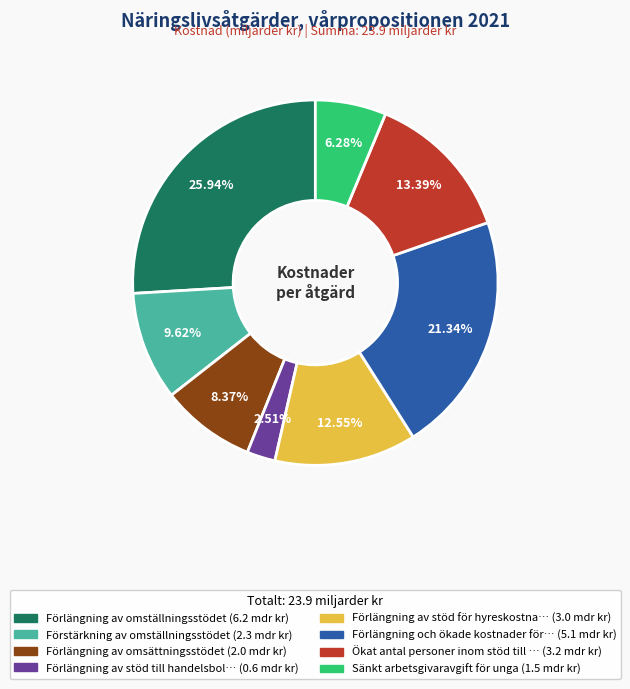

Is there a majority slice in this chart?

No